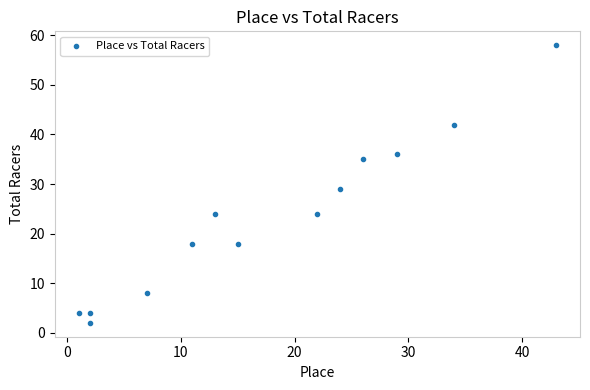

What is the range of Y values (max minus min)?

56